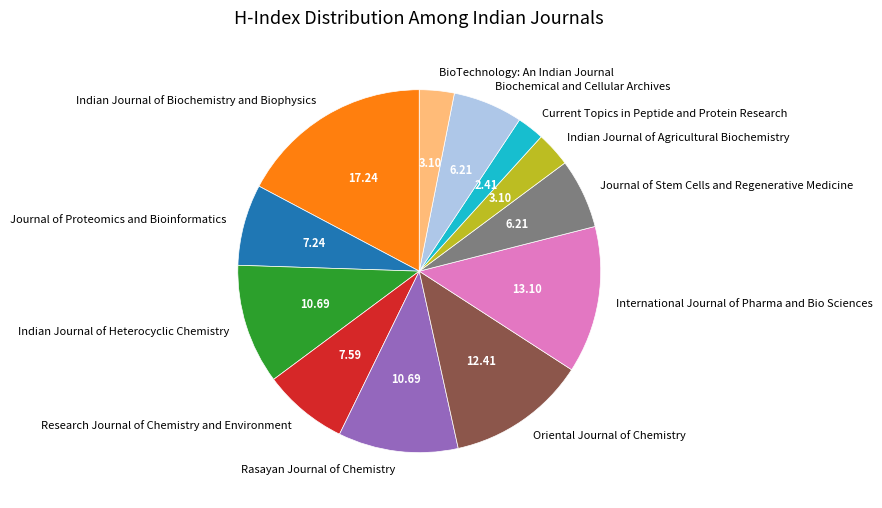

What is the ratio of the value at Indian Journal of Heterocyclic Chemistry to the value at Rasayan Journal of Chemistry?

1.0